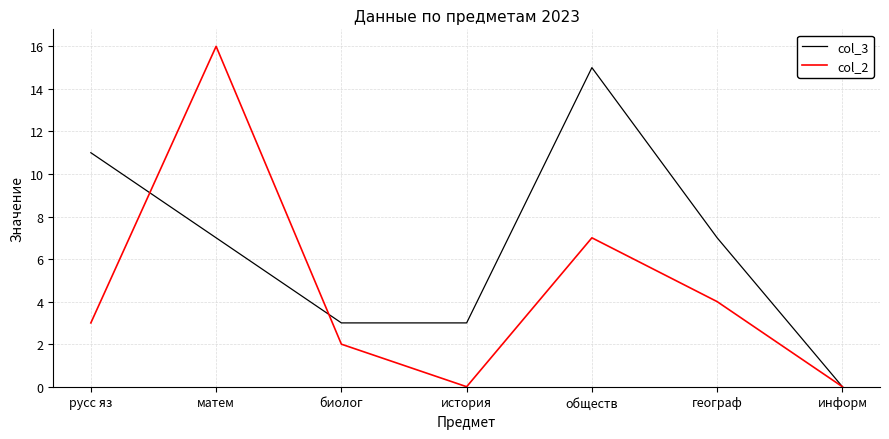

What position from the right is биолог?

5